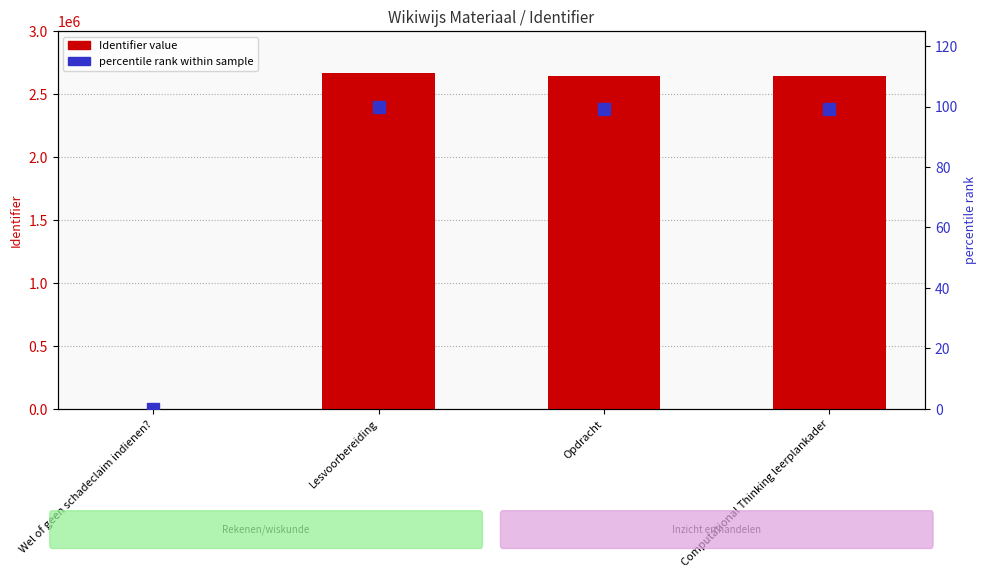

What is the difference between the Identifier values at Opdracht and Computational Thinking leerplankader?

3.0